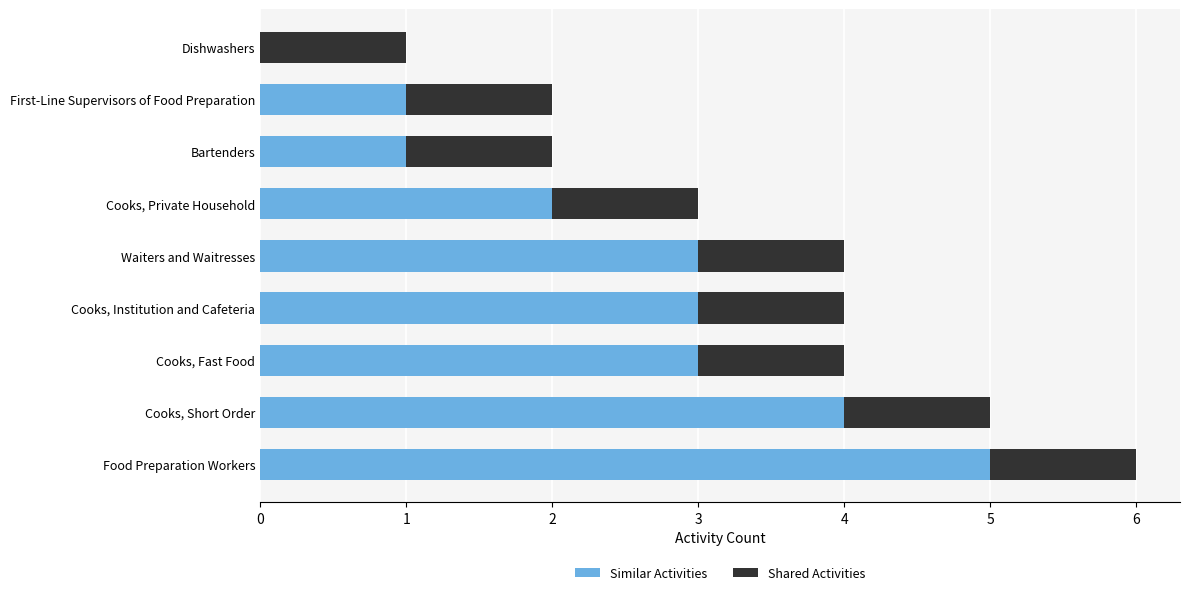

What is the sum of all Similar Activities values?

22